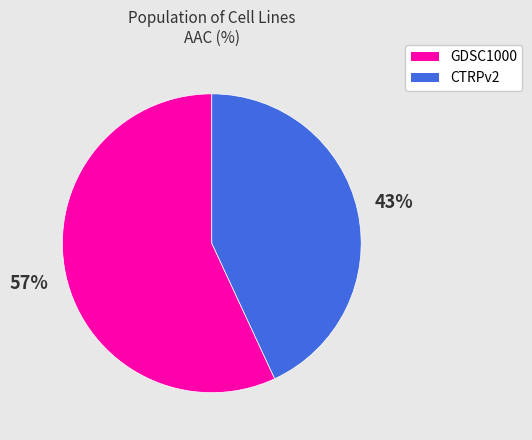

Do CTRPv2 and GDSC1000 together represent more than half of the pie?

Yes